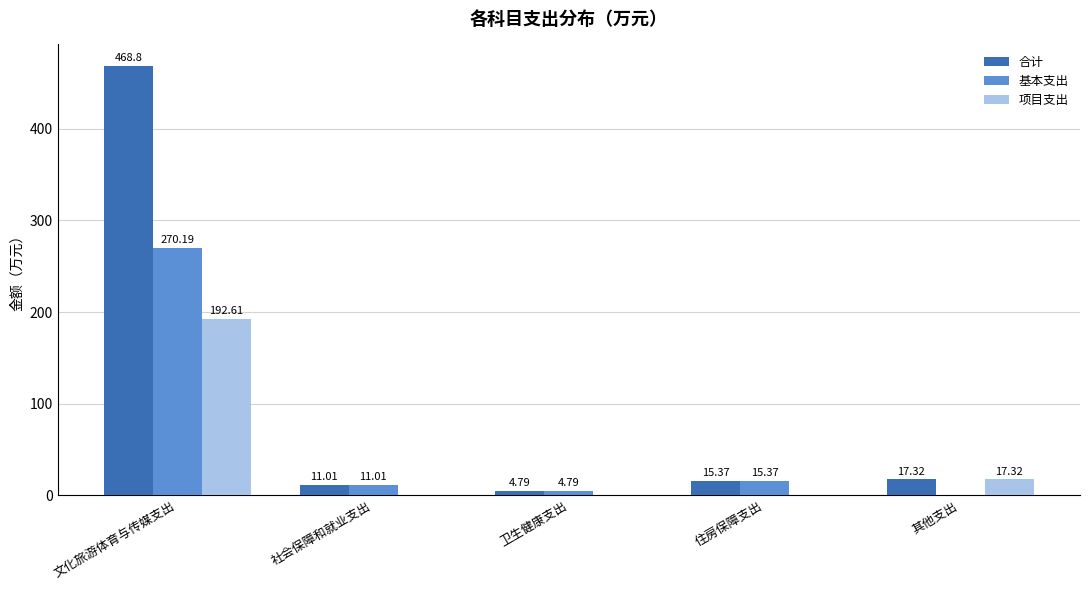

Between 卫生健康支出 and 其他支出, which series saw the biggest shift?

项目支出